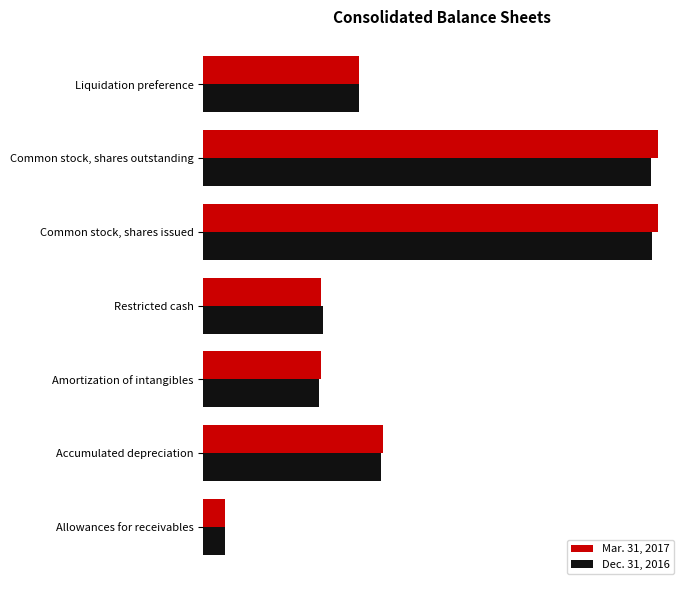

What is the lowest value of the Dec. 31, 2016 series?

311